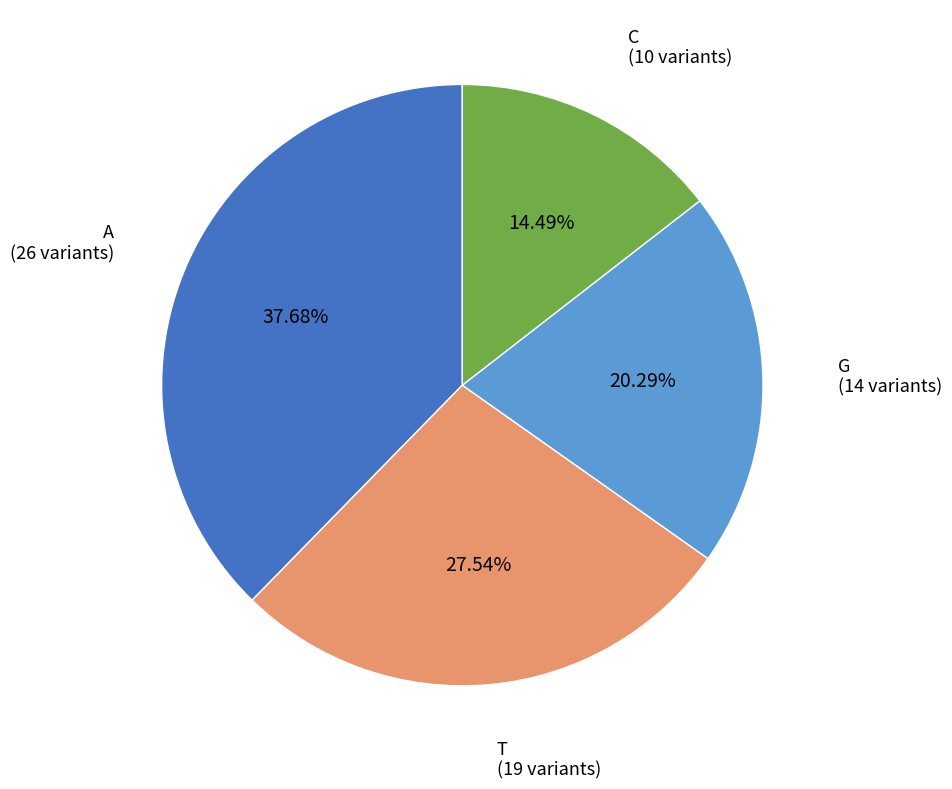

Is the sum of G and T greater than half?

No